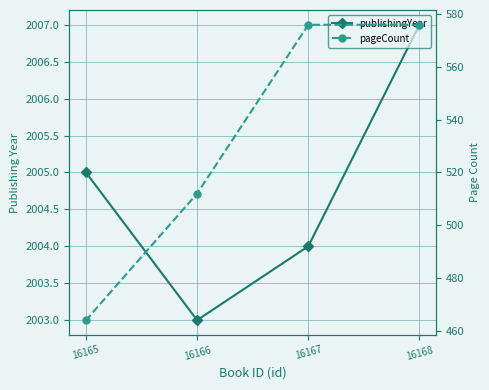

Reading left to right, what are all the values shown in this chart?

publishingYear: 2007	2004	2003	2005
pageCount: 576	576	512	464